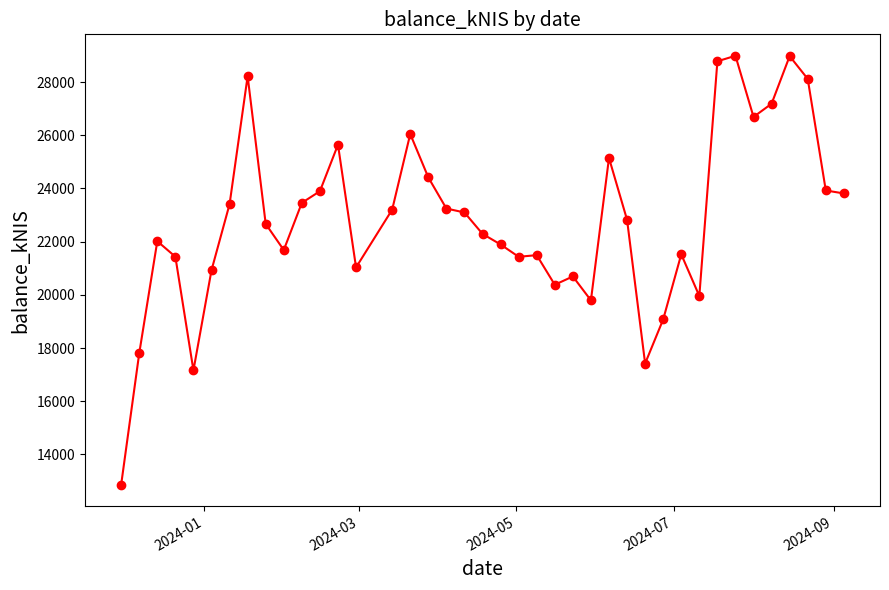

What is the difference between the maximum and minimum values?

16120.8